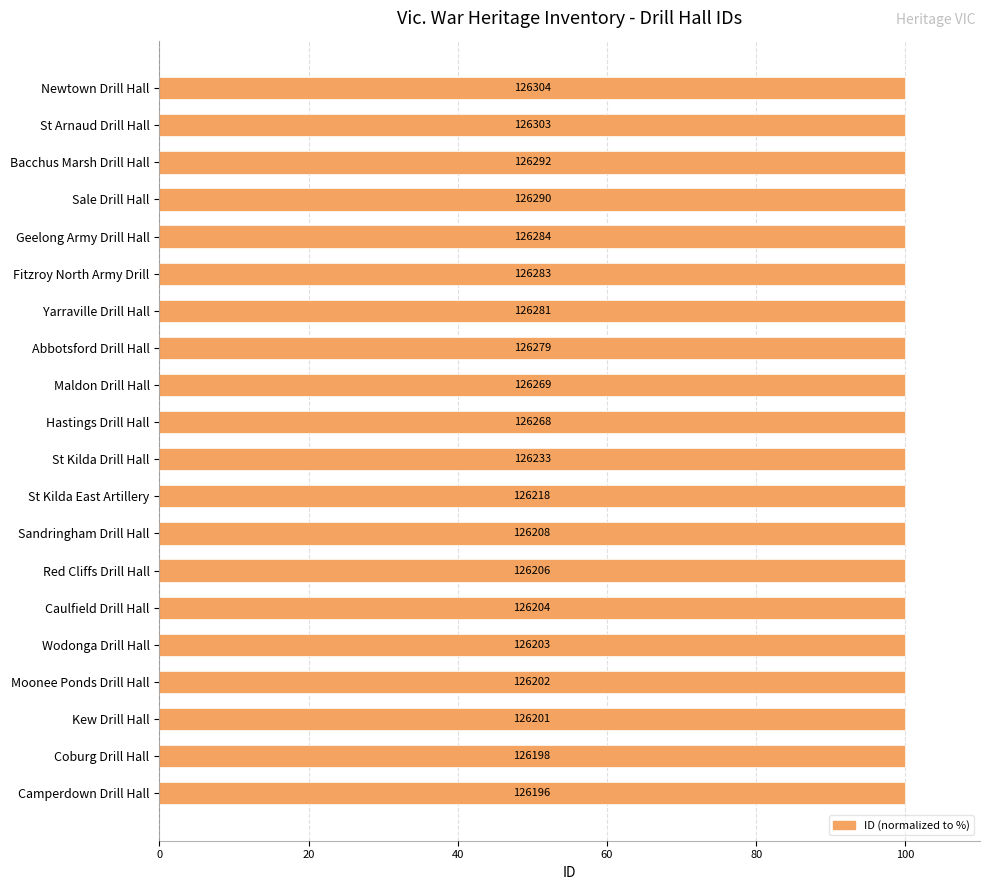

What value does the data have at Wodonga Drill Hall?

99.9